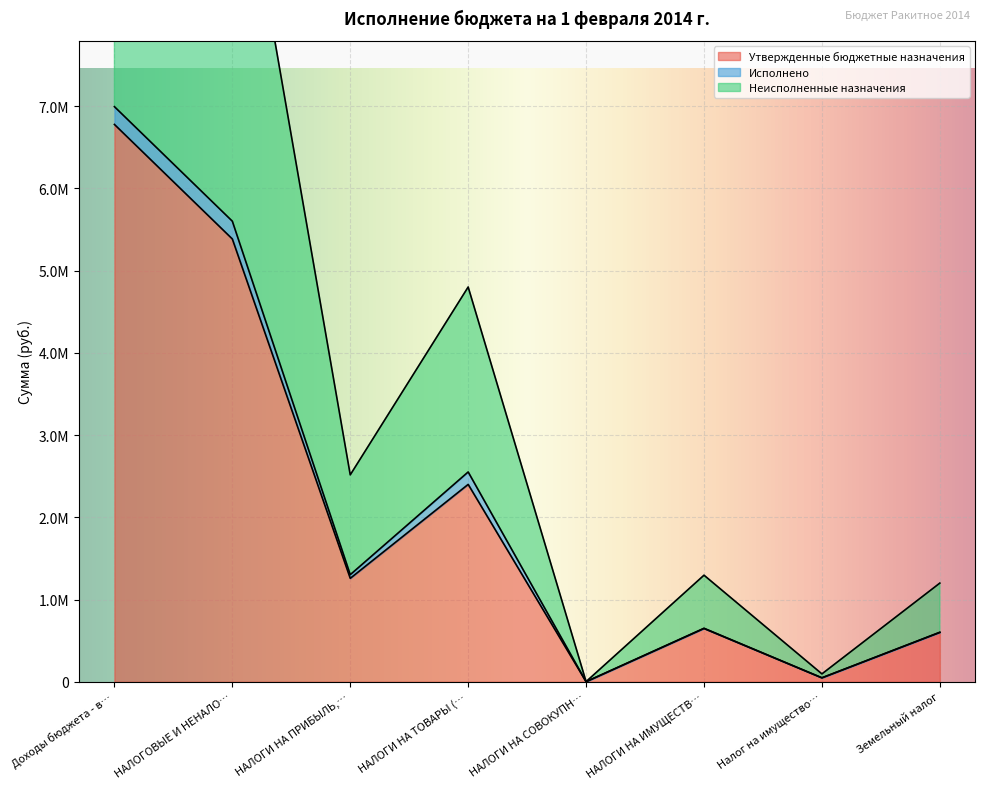

Does the chart display data point markers on the line(s)?

No